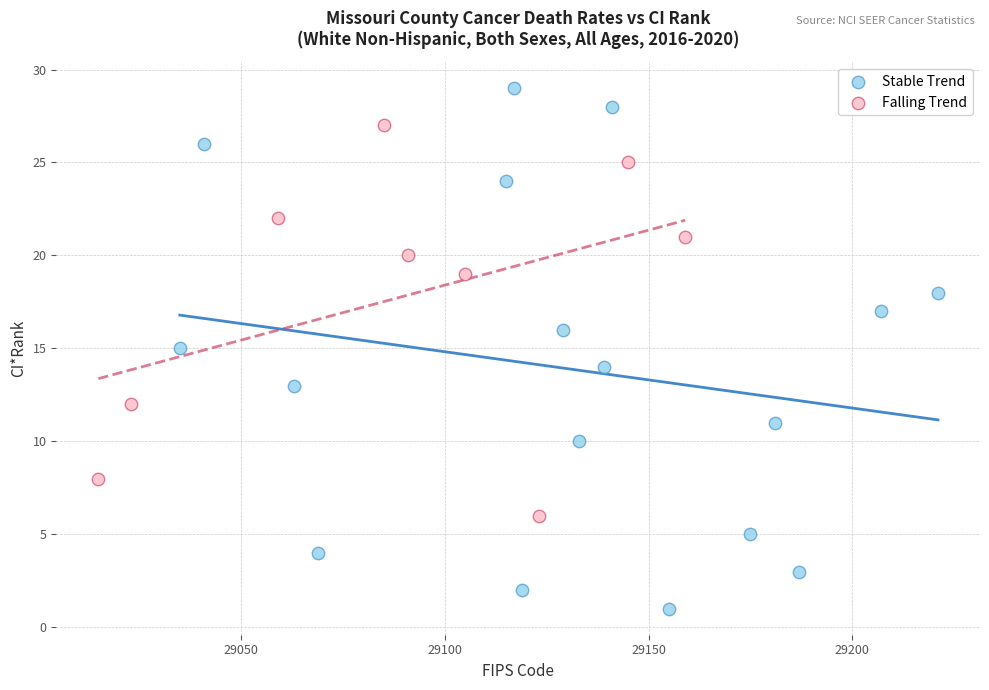

Which series reaches the minimum Y coordinate?

Stable Trend